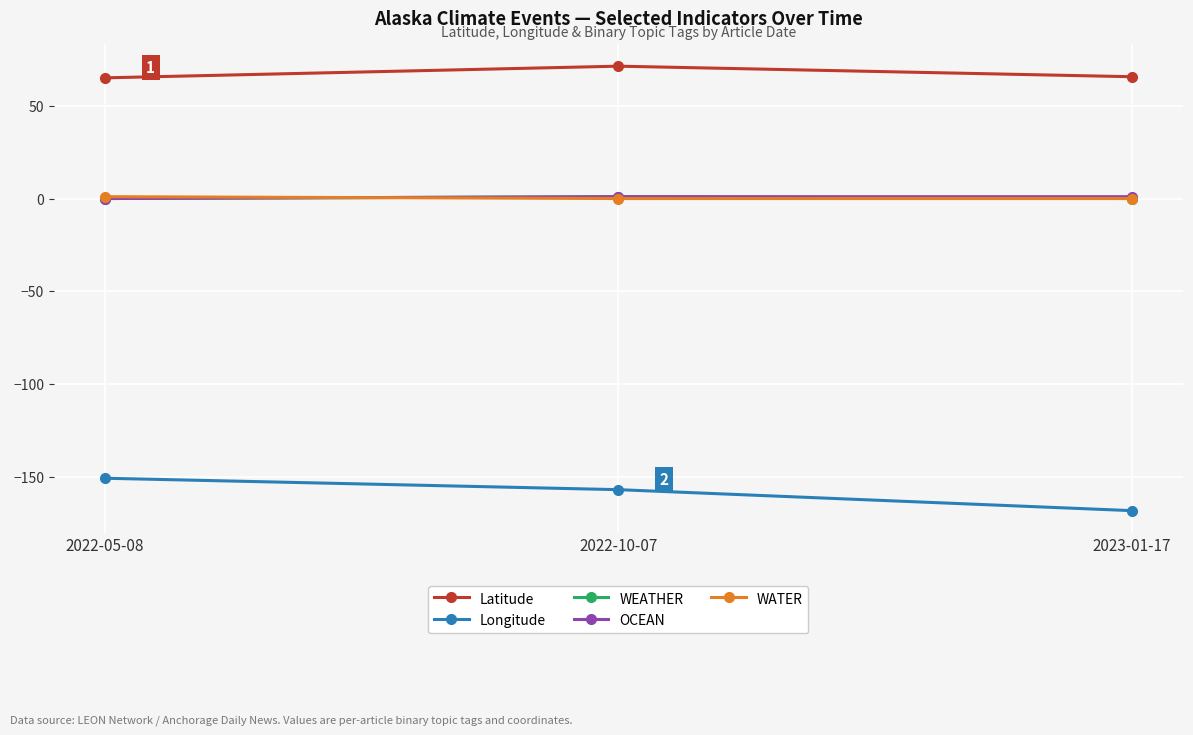

What is the average value of the OCEAN series?

0.7